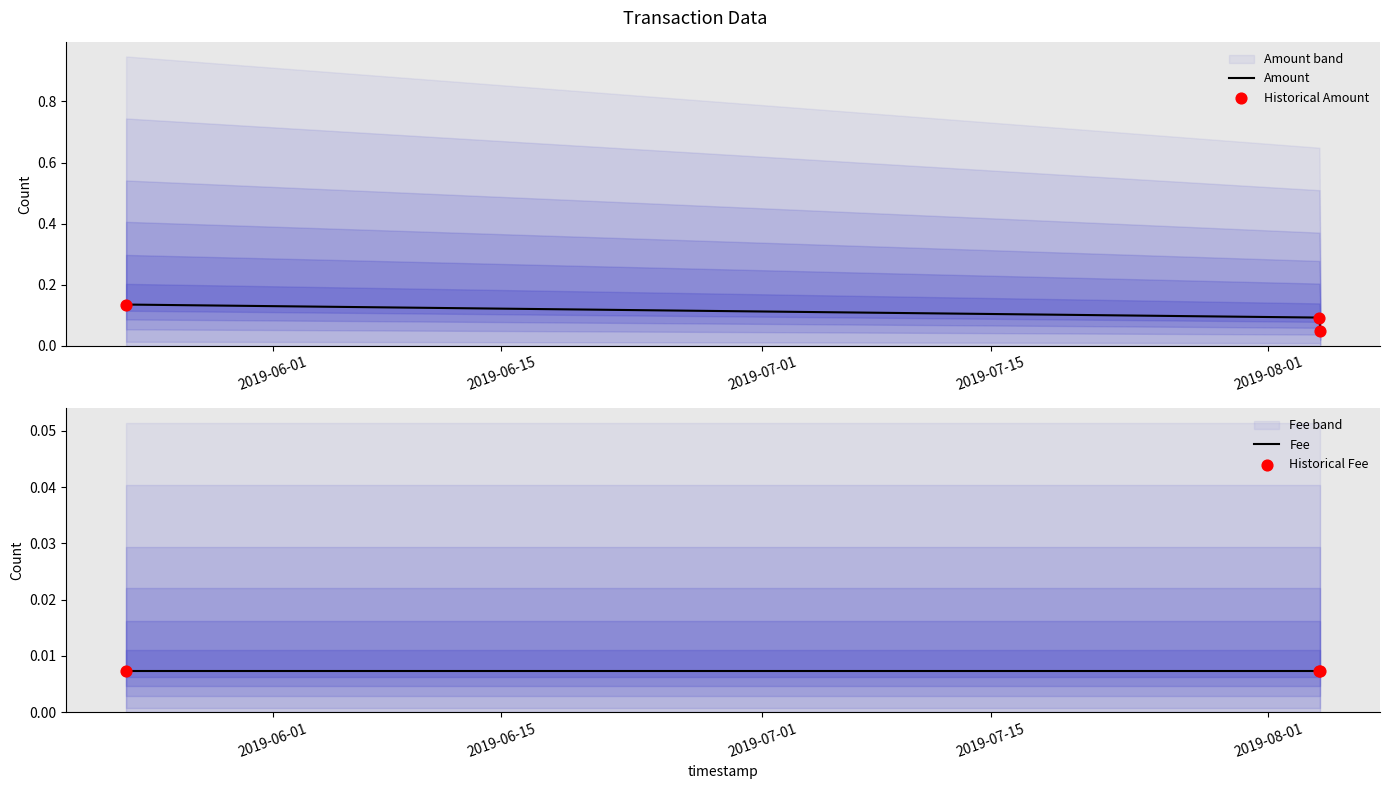

Which series has the largest total across all categories?

Amount